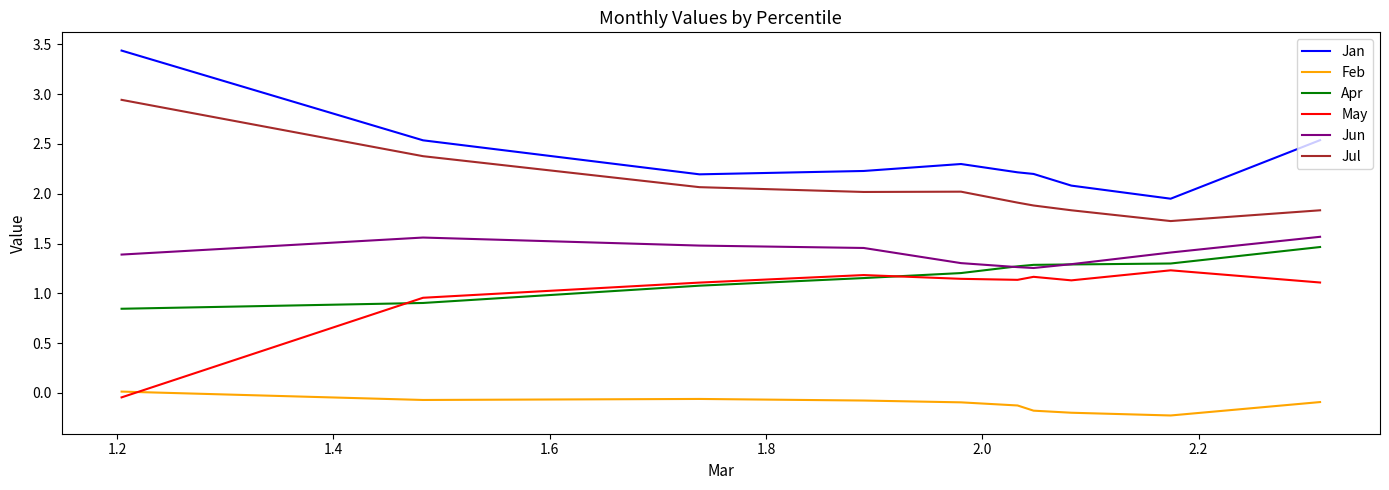

What are all the series names shown in the legend?

Jan, Feb, Apr, May, Jun, Jul